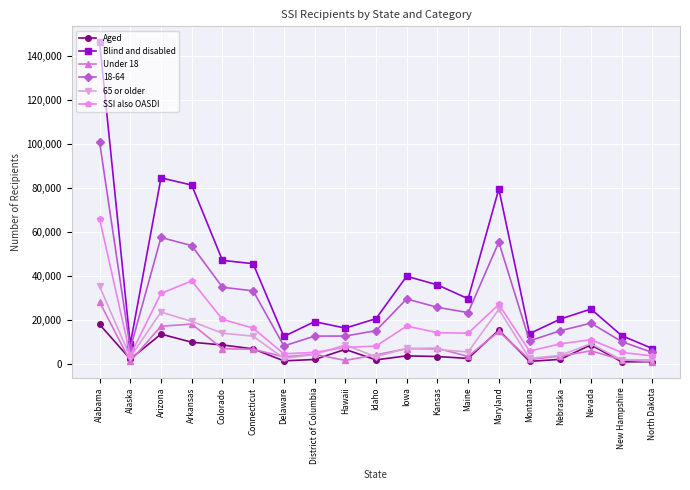

What is the difference between the highest and lowest values at Alabama?

128100